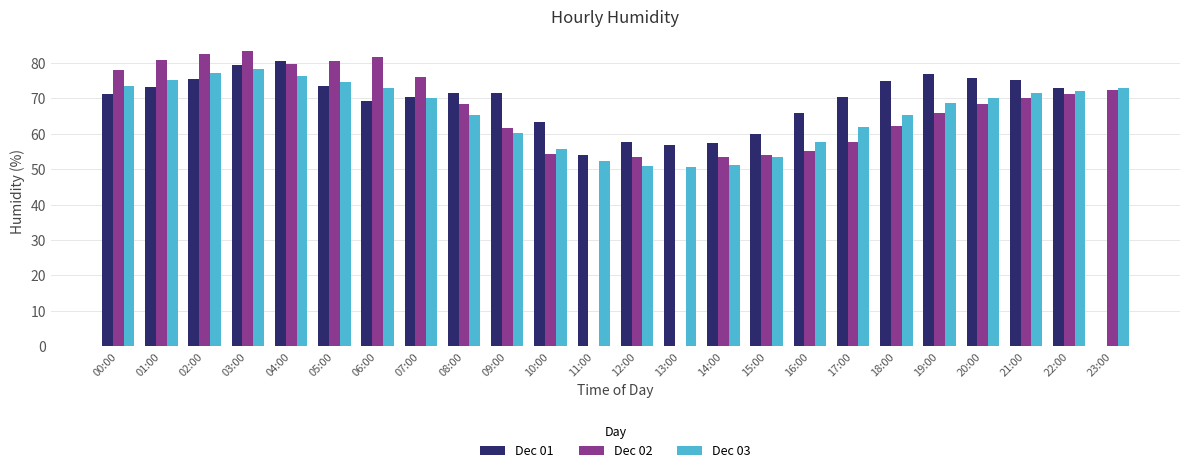

Is it true that Dec 02 equals 62.3 at 18:00?

True